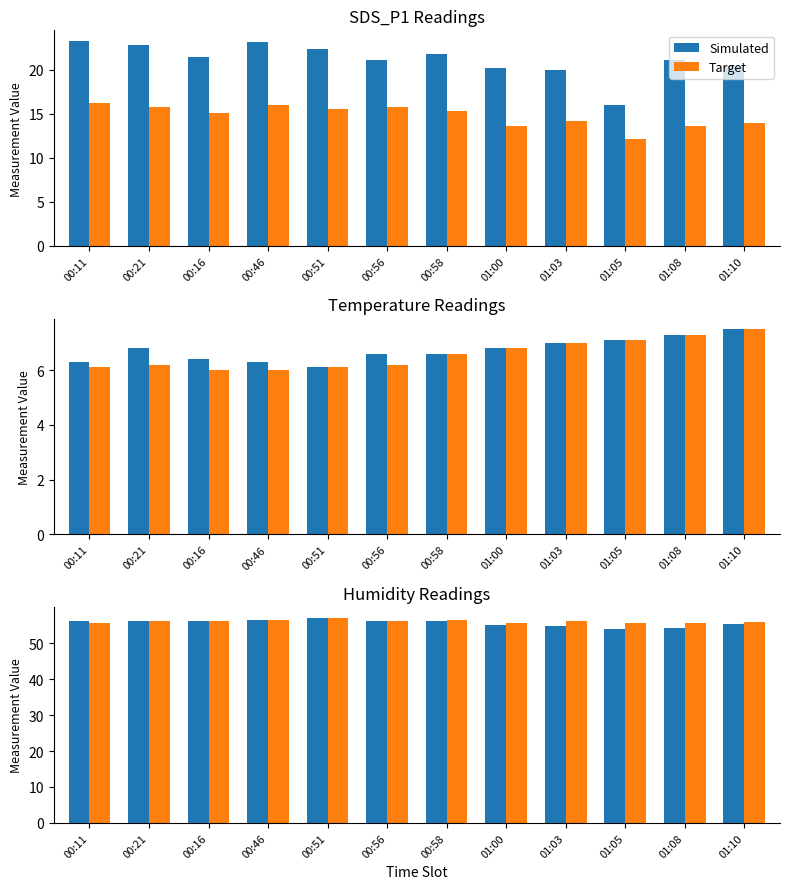

Rank the series by their maximum value, from highest to lowest.

Simulated, Target